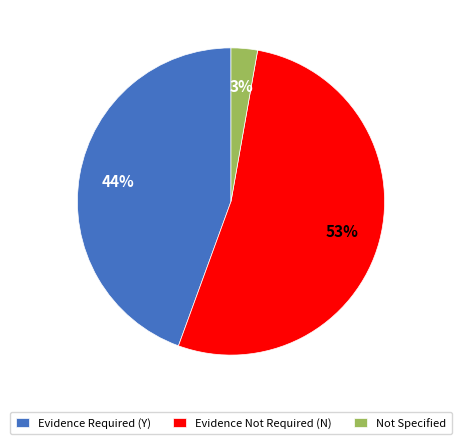

True or false: Evidence Not Required (N) accounts for 53% of the total.

True